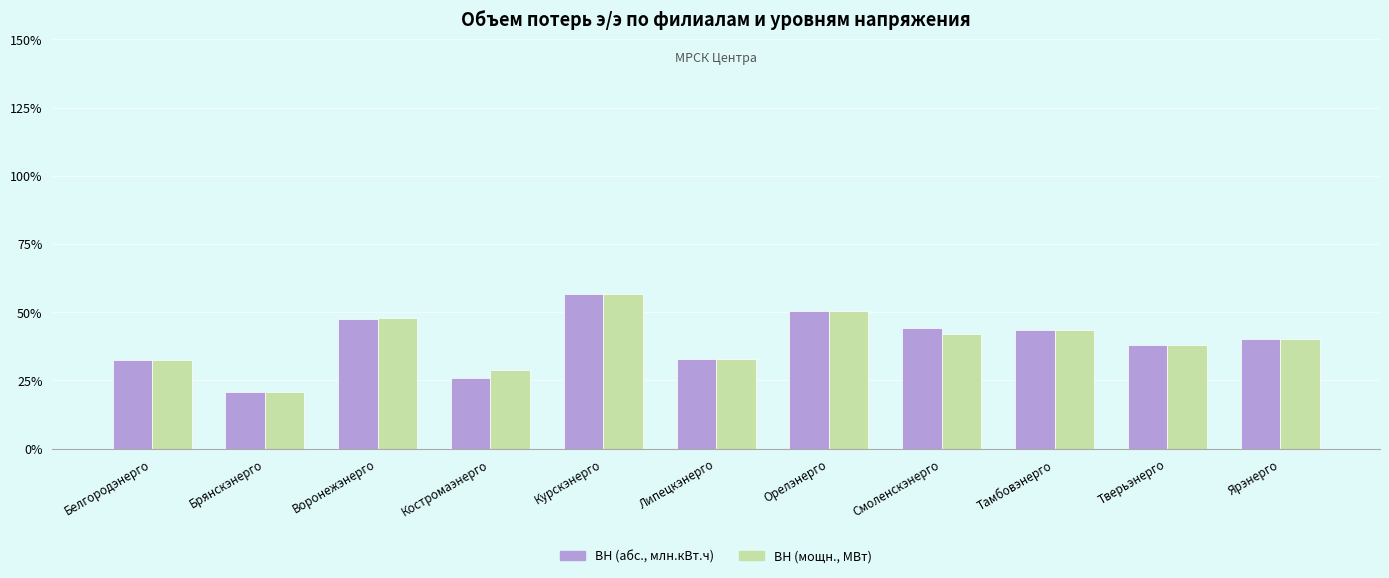

Does the chart contain any negative values?

No